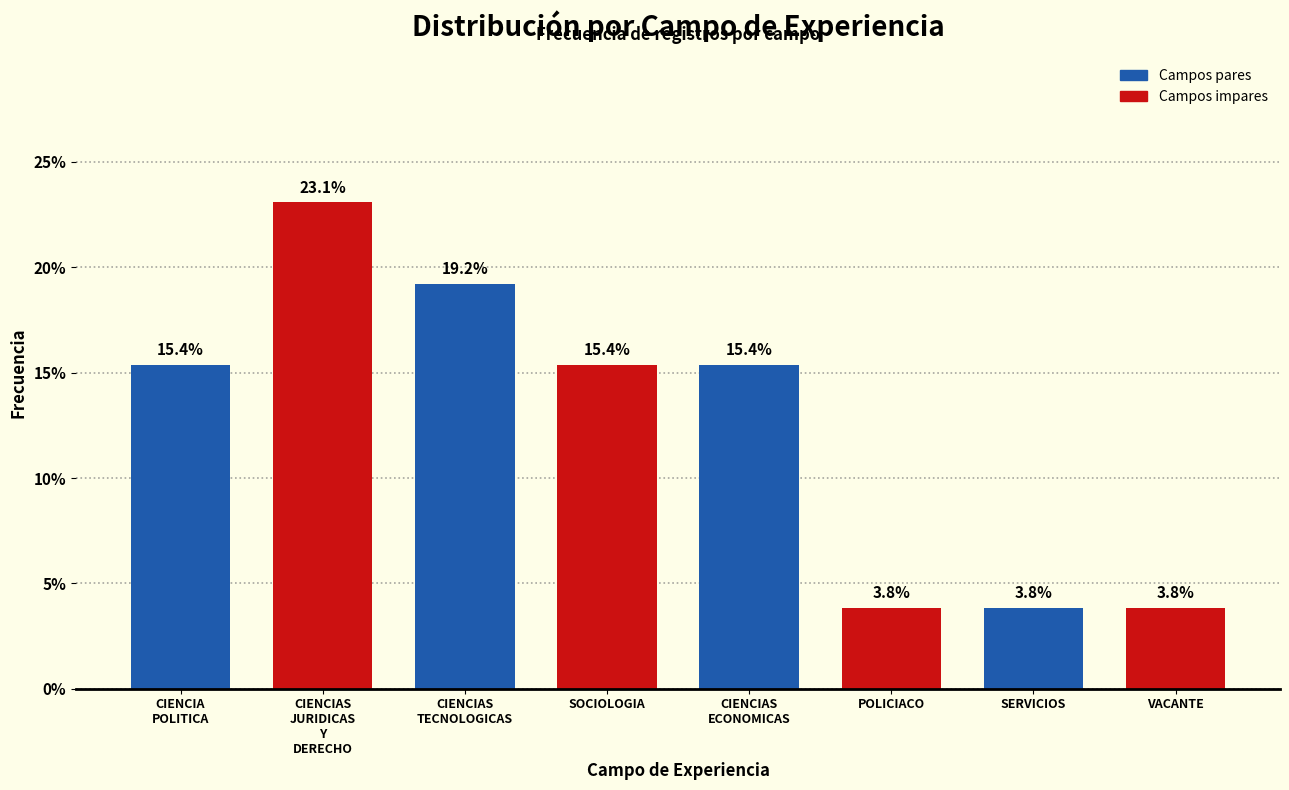

Reading left to right, transcribe all the data shown in this chart.

15.4	23.1	19.2	15.4	15.4	3.8	3.8	3.8